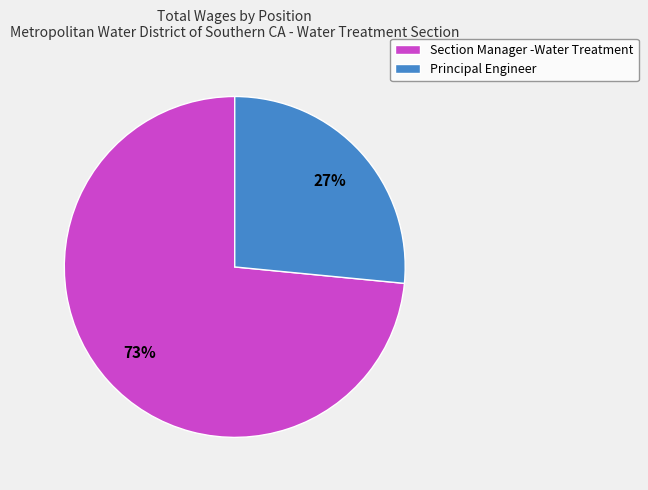

Do Section Manager -Water Treatment and Principal Engineer together represent more than half of the pie?

Yes